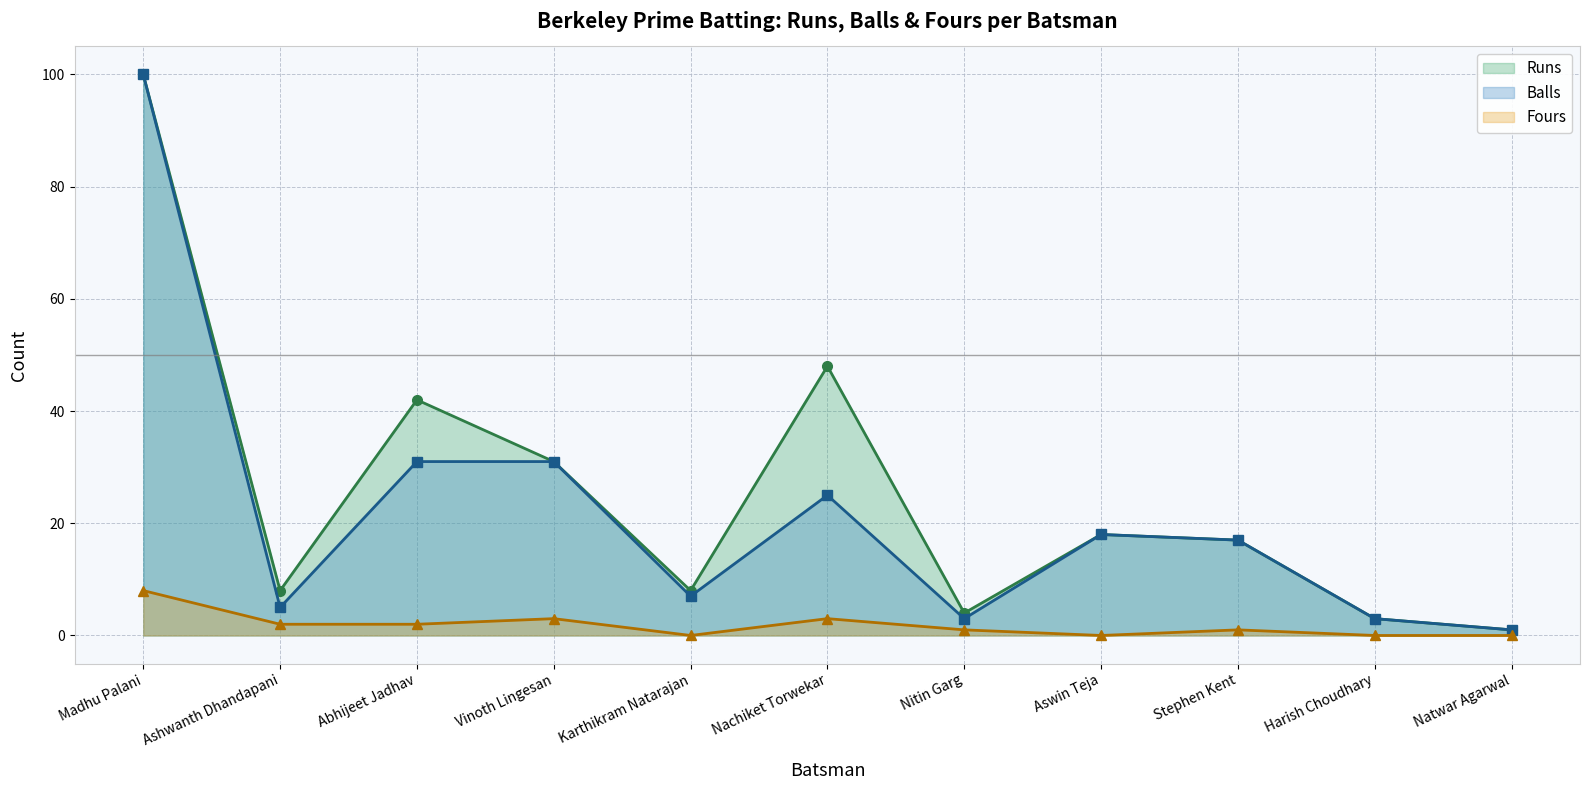

Between Ashwanth Dhandapani and Natwar Agarwal, which is larger?

Ashwanth Dhandapani